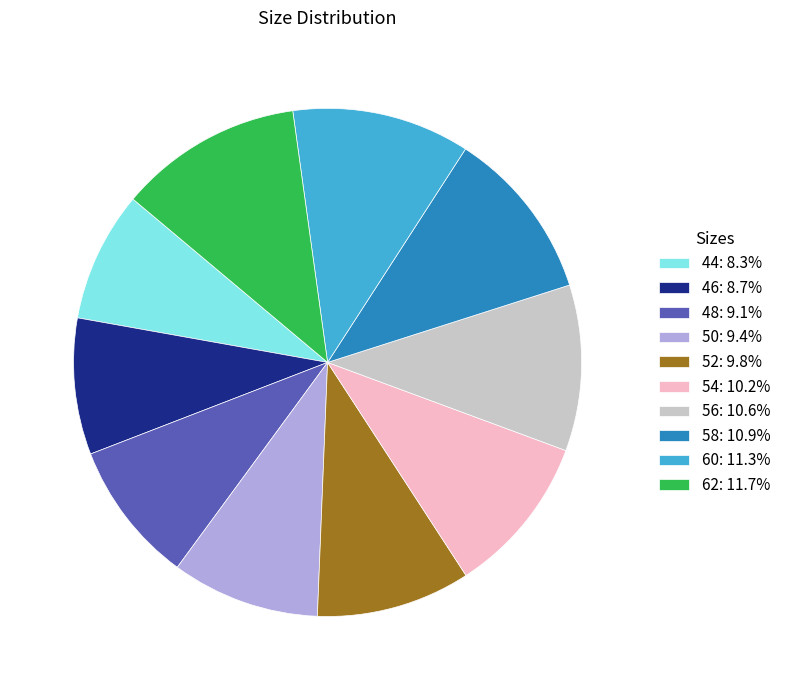

Which has a higher value, 50 or 44?

50